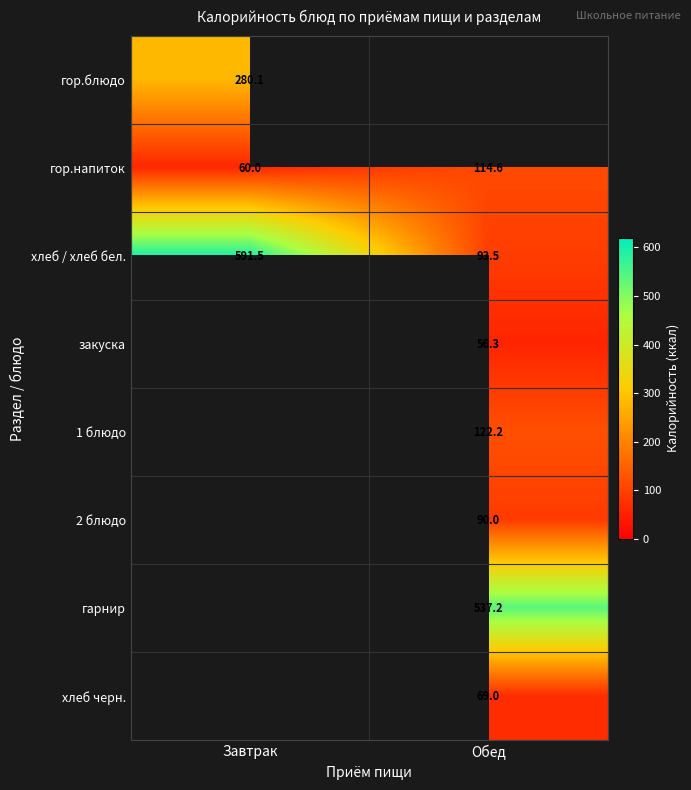

Where does the гор.напиток series first go above 114?

Обед